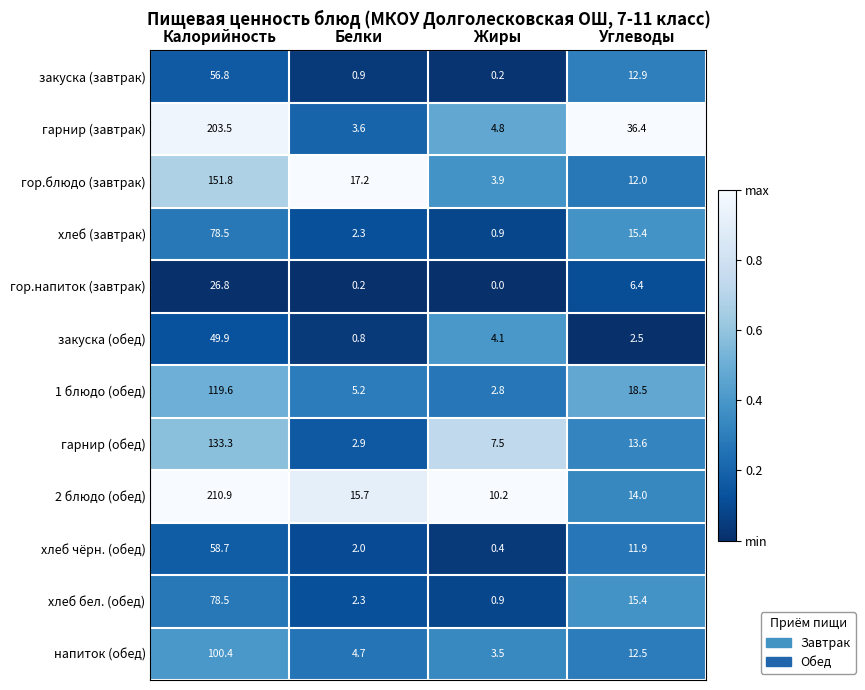

What is the difference between the maximum and minimum values in the закуска (завтрак) series?

56.6